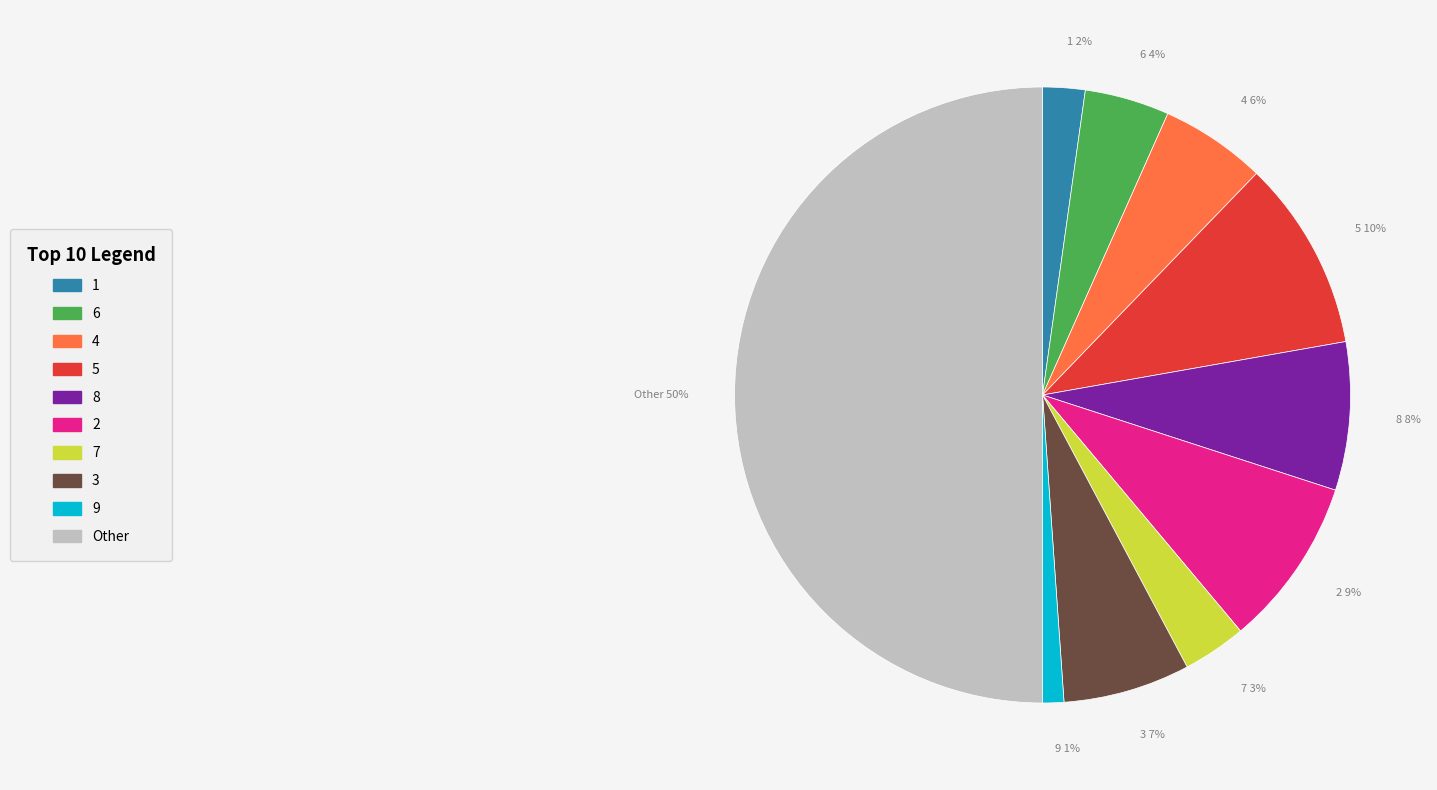

Do 5 and 3 together represent more than half of the pie?

No